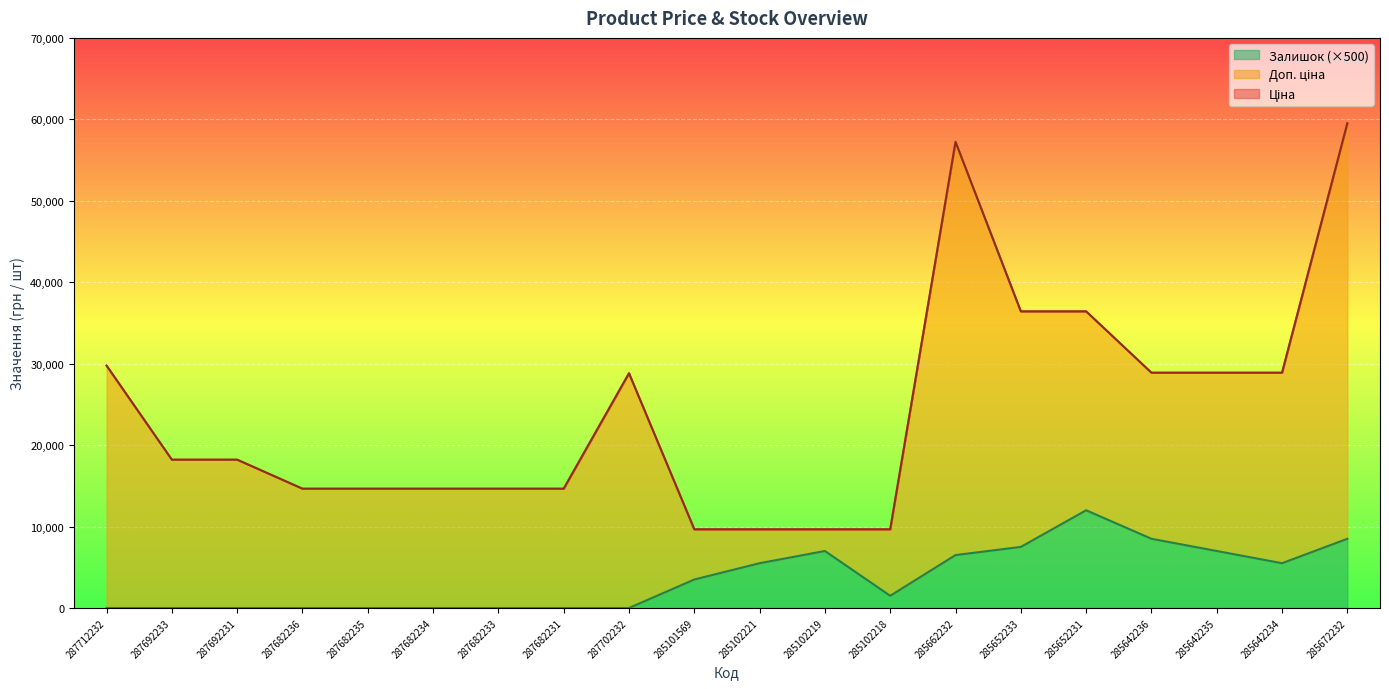

The Ціна series shows 9664.7 at 285102218. True or false?

True